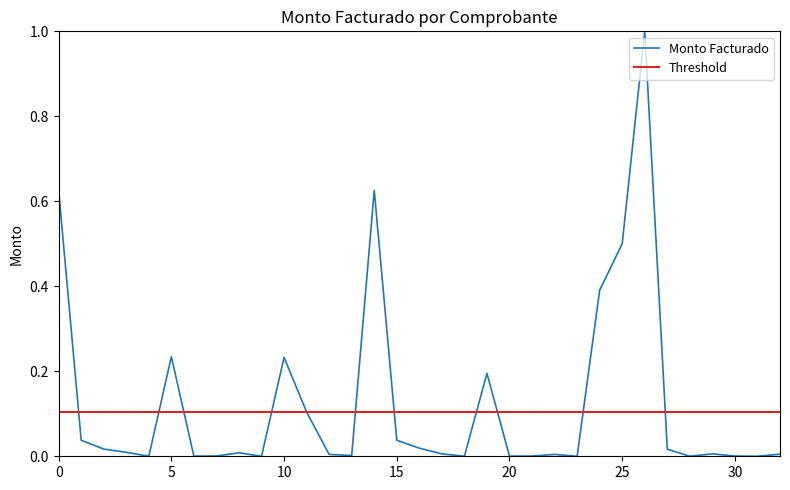

Rank the series by their maximum value, from highest to lowest.

Monto Facturado, Threshold